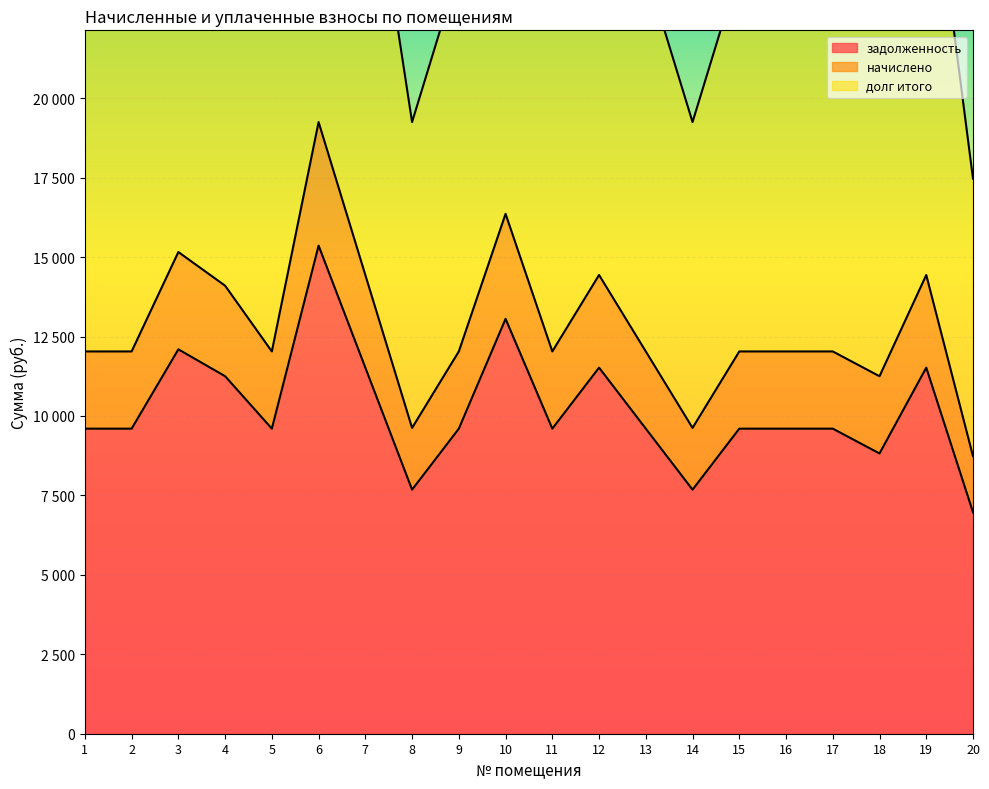

True or false: начислено and долг итого cross at least once.

False